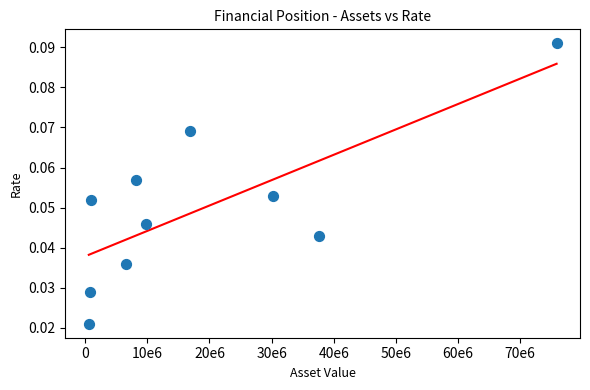

What is the range of X values (max minus min)?

75270550.8